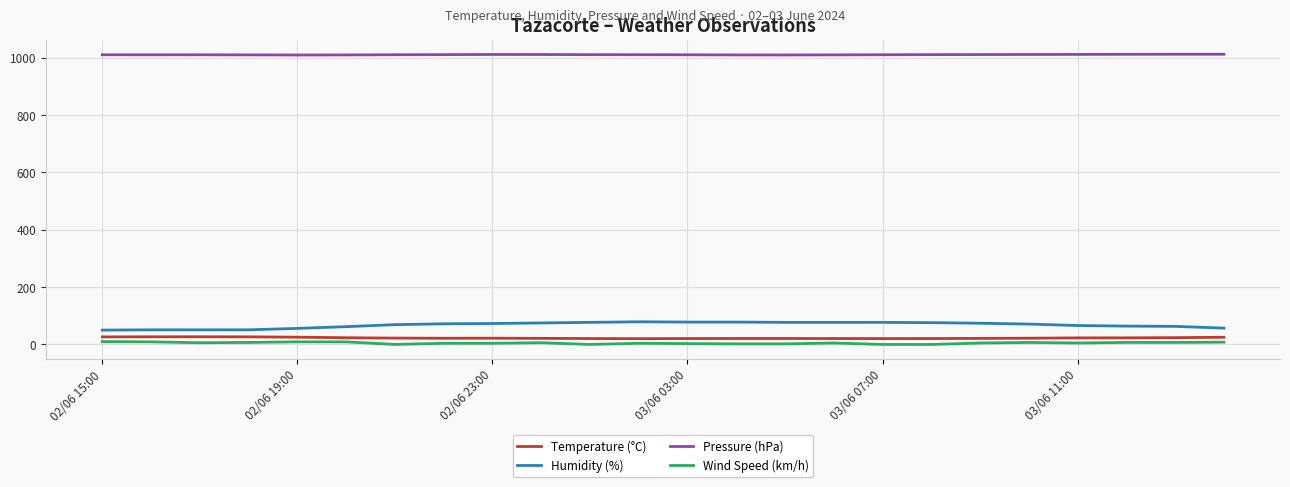

True or false: Humidity (%) and Temperature (°C) intersect in this chart.

False